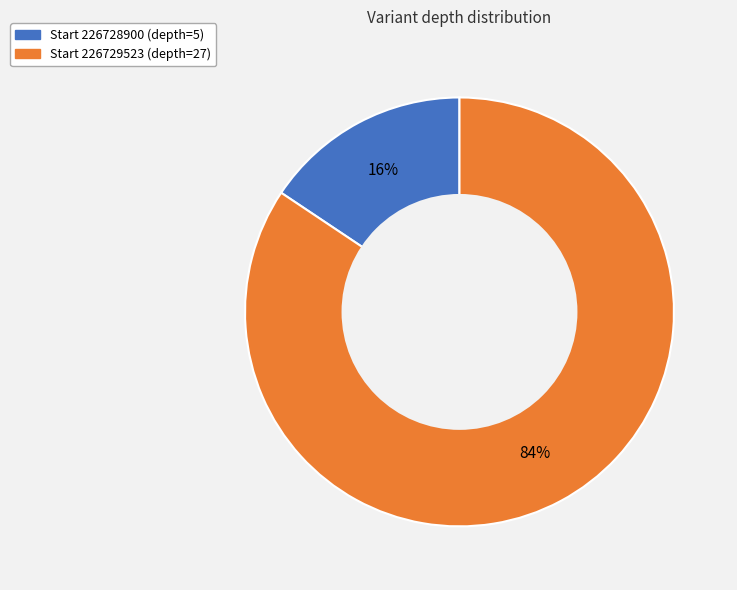

Does any single category account for the majority?

Yes